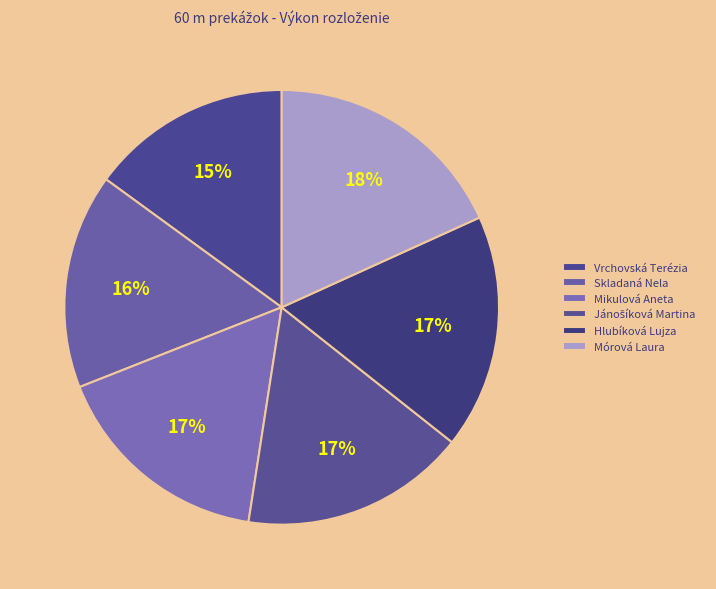

What is the smallest slice in the pie chart?

Vrchovská Terézia